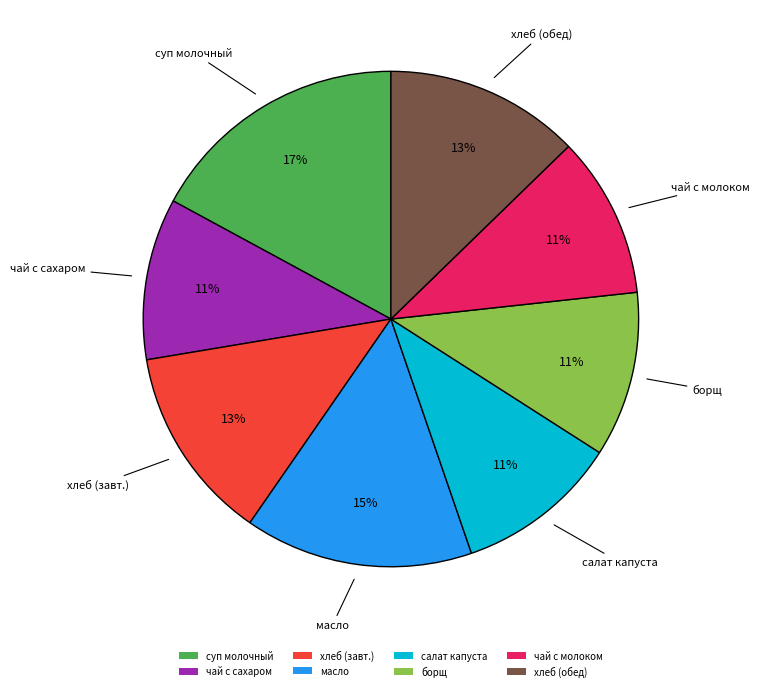

To the nearest percent, what is the difference between the чай с молоком and масло slice percentages?

4%